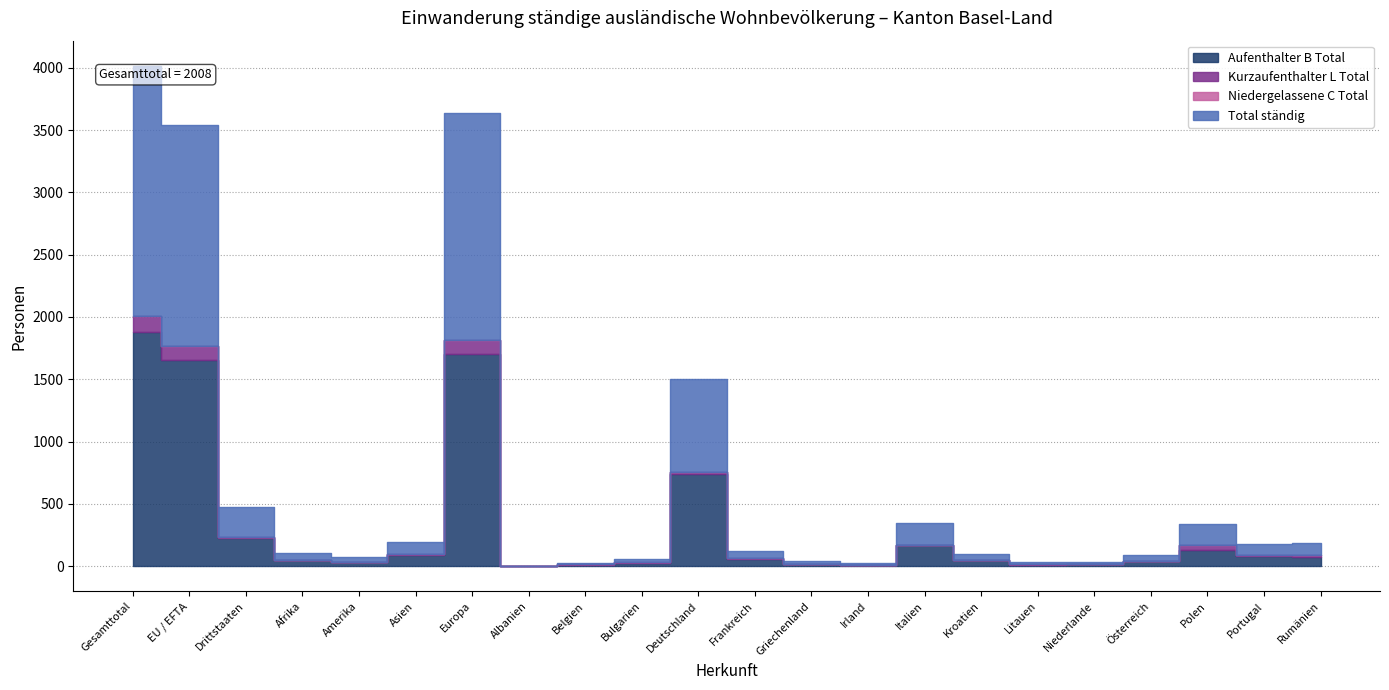

What is the difference between the second highest and second lowest values in the Niedergelassene C Total series?

1